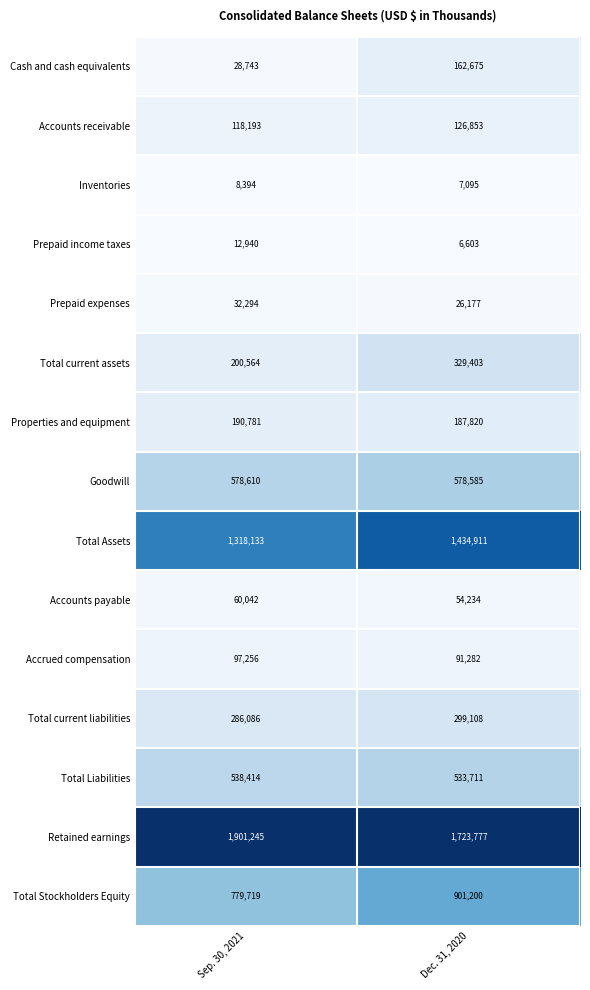

What is the average value of the Accounts payable series?

57138